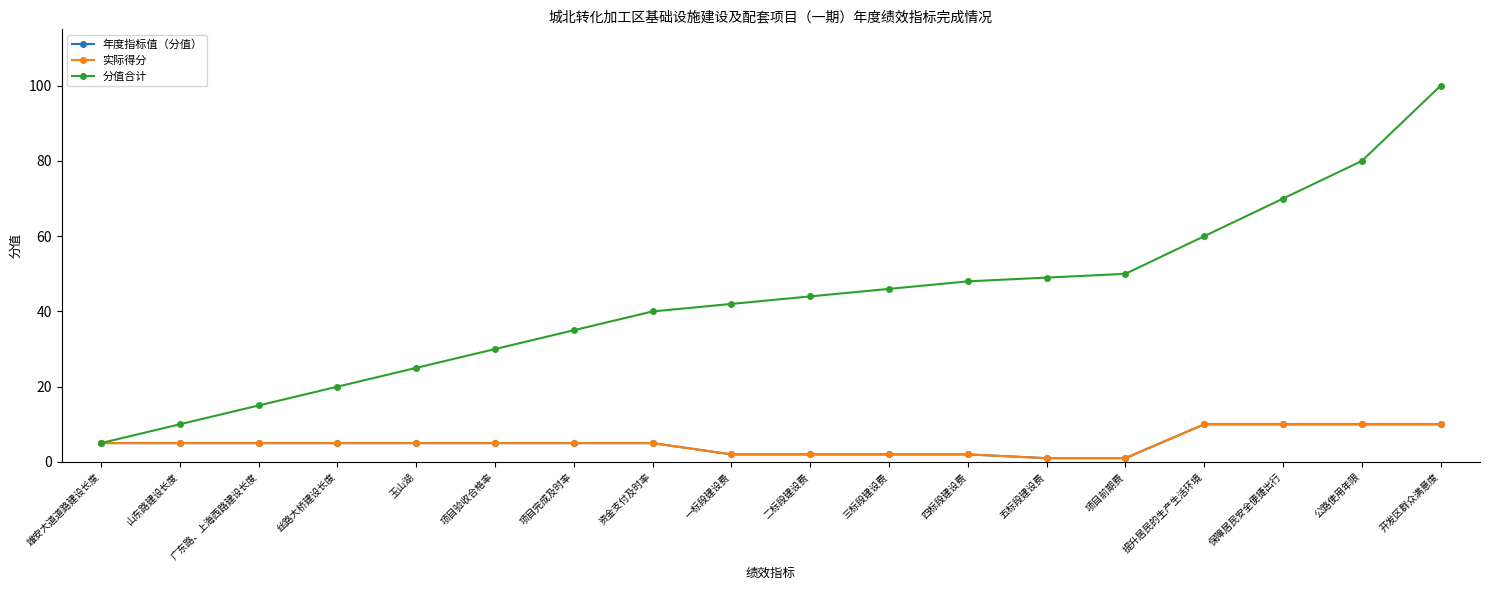

Does the chart have visible grid lines?

No